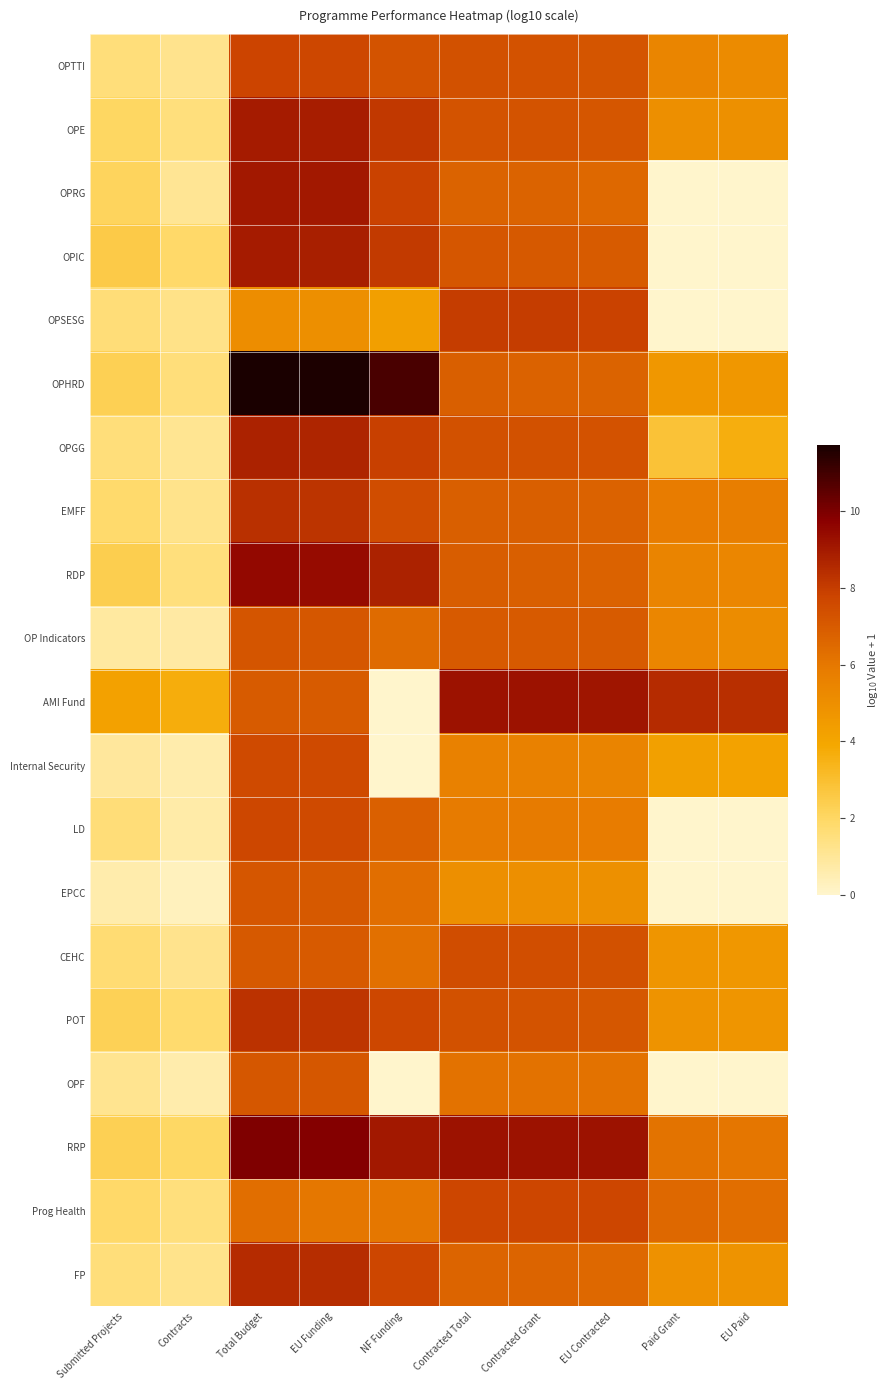

How many series are shown in this chart?

20